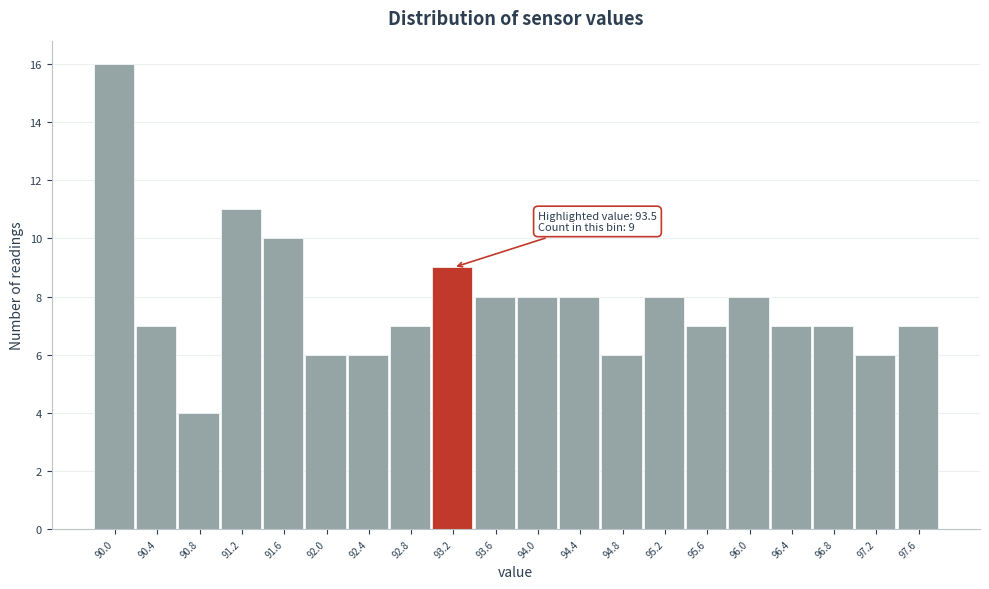

Reading left to right, list all the values displayed in this chart.

90.0=16	90.4=7	90.8=4	91.2=11	91.6=10	92.0=6	92.4=6	92.8=7	93.2=9	93.6=8	94.0=8	94.4=8	94.8=6	95.2=8	95.6=7	96.0=8	96.4=7	96.8=7	97.2=6	97.6=7